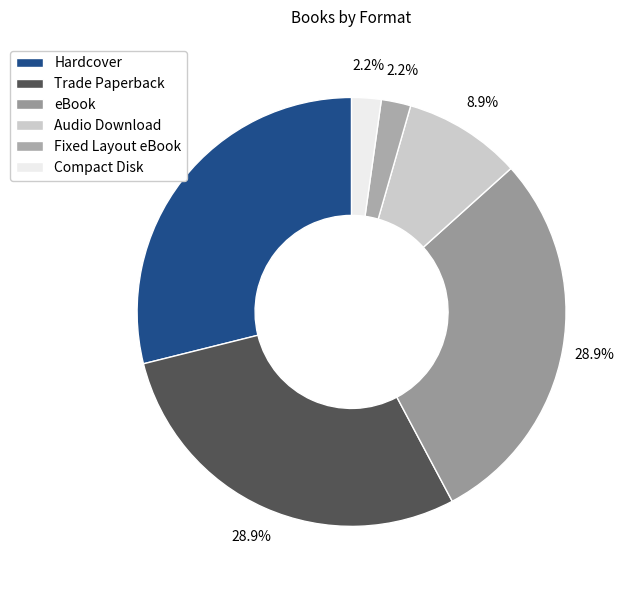

To the nearest percent, what portion does eBook represent?

29%